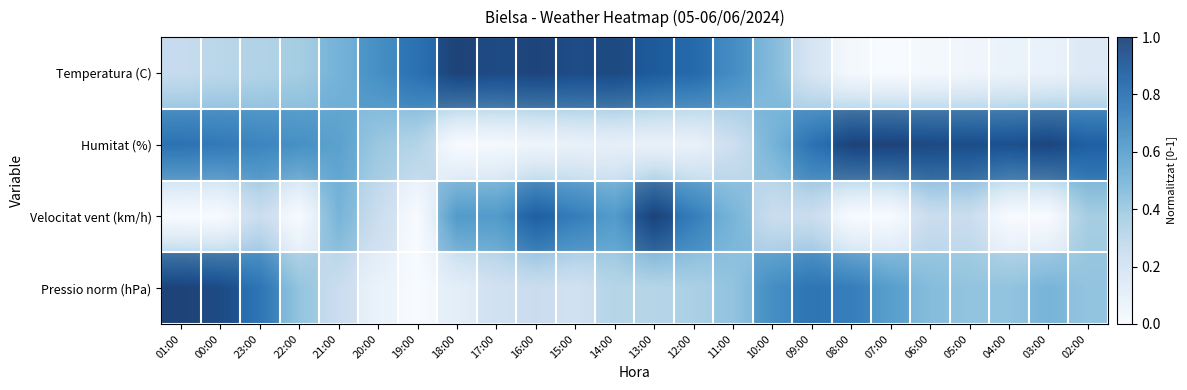

Read the Velocitat vent (km/h) value at 12:00.

0.8